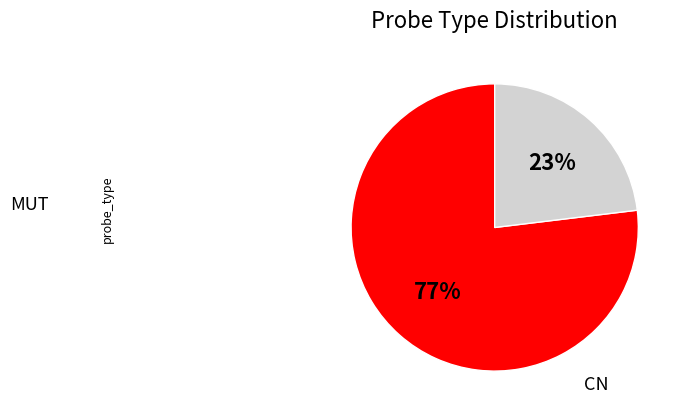

Is there a majority slice in this chart?

Yes